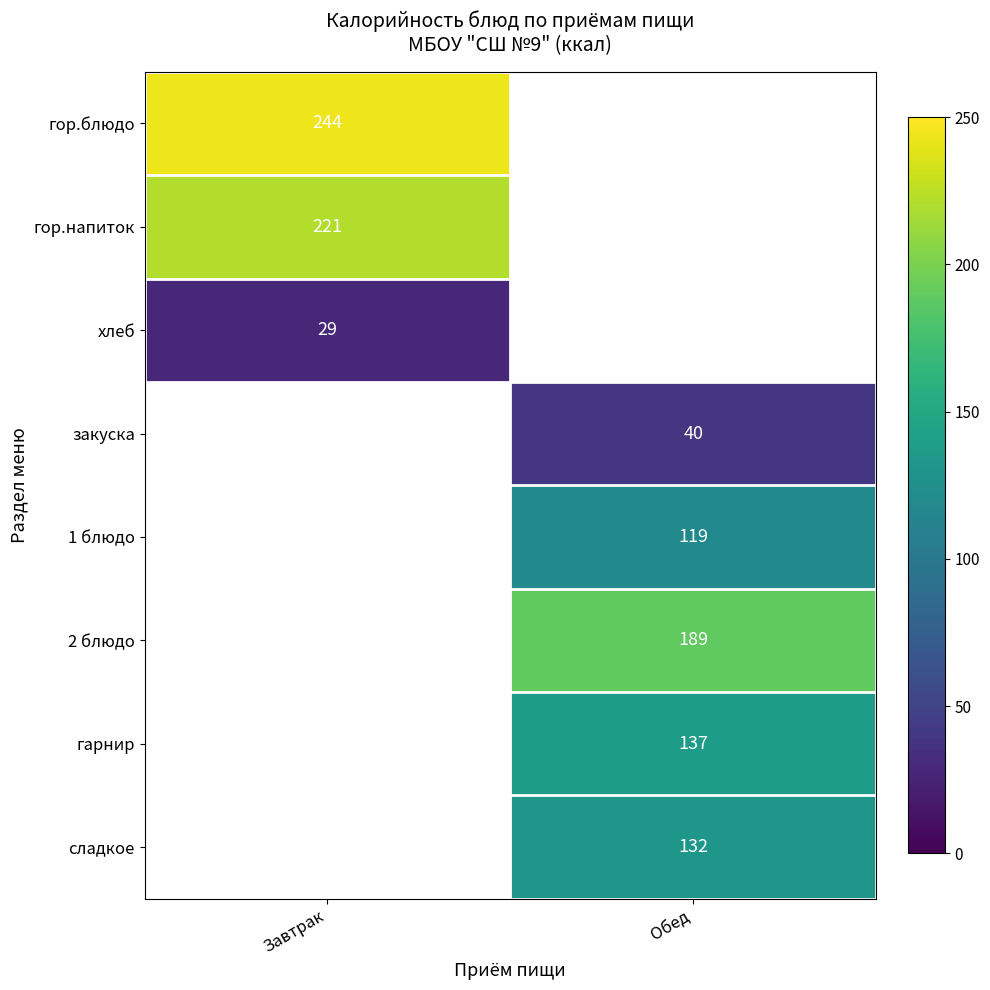

The сладкое series shows 132 at Обед. True or false?

True